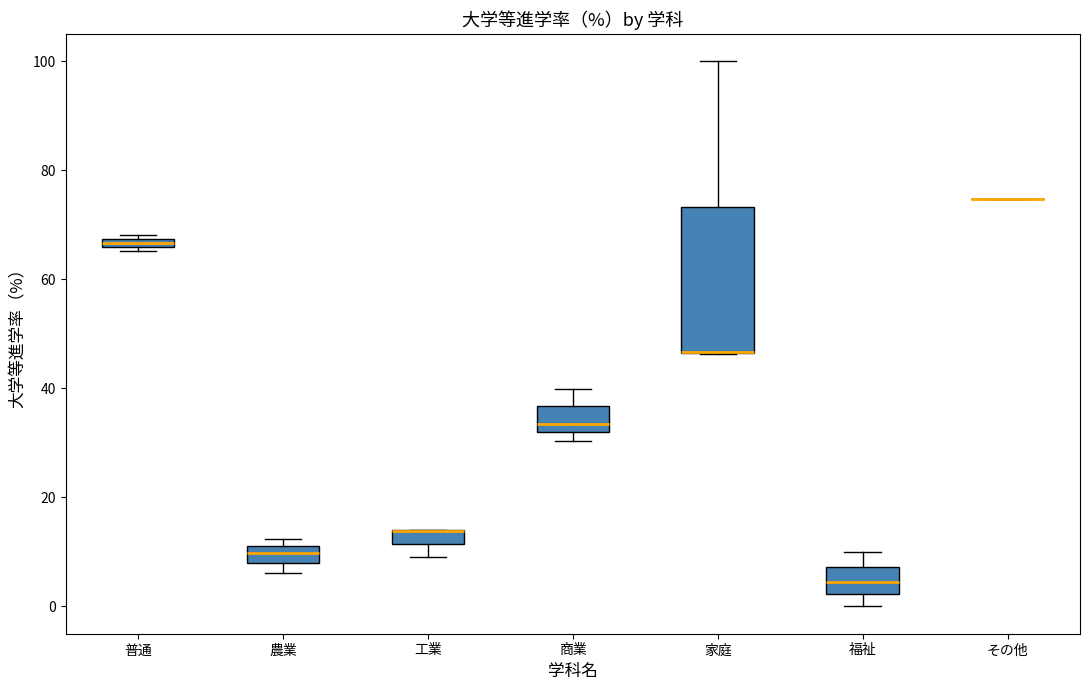

Comparing the boxes themselves (not the whiskers), which one is the tallest?

家庭